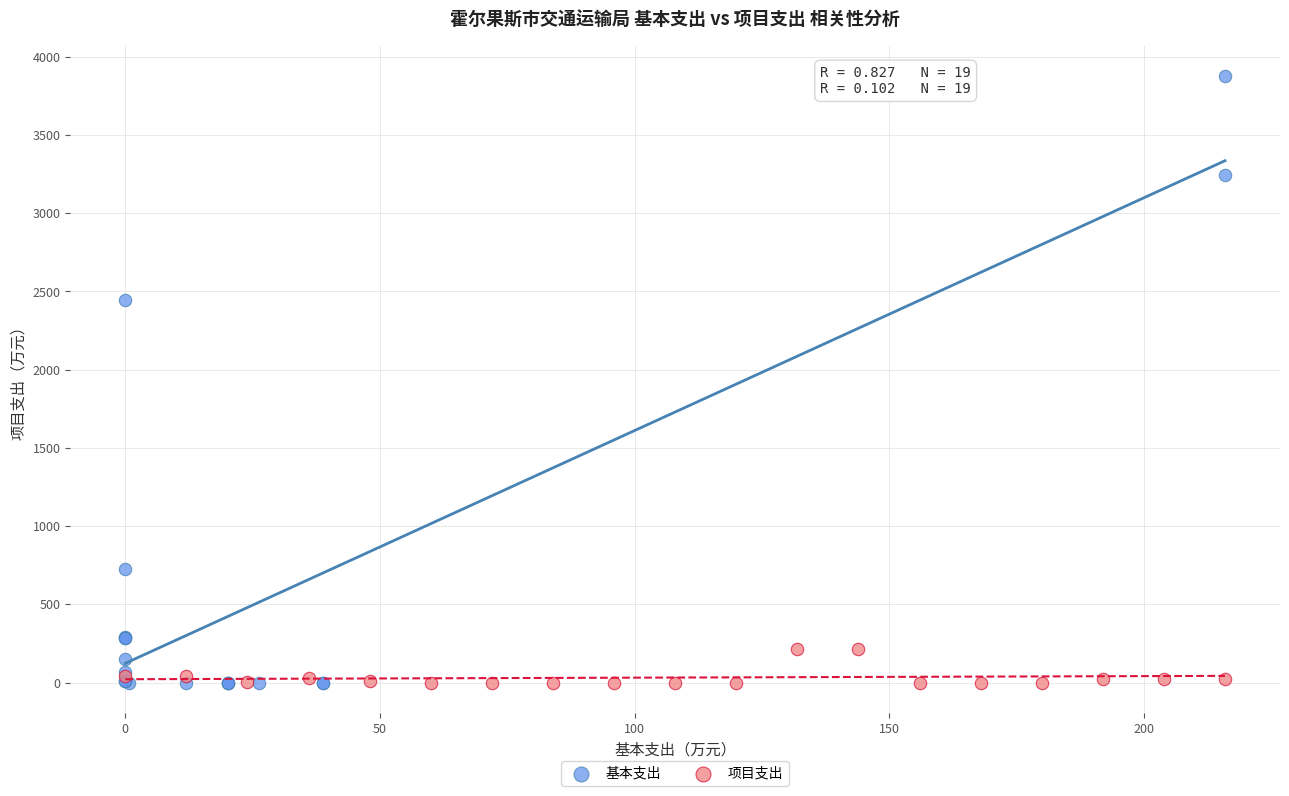

Which series has the widest spread of Y values?

基本支出